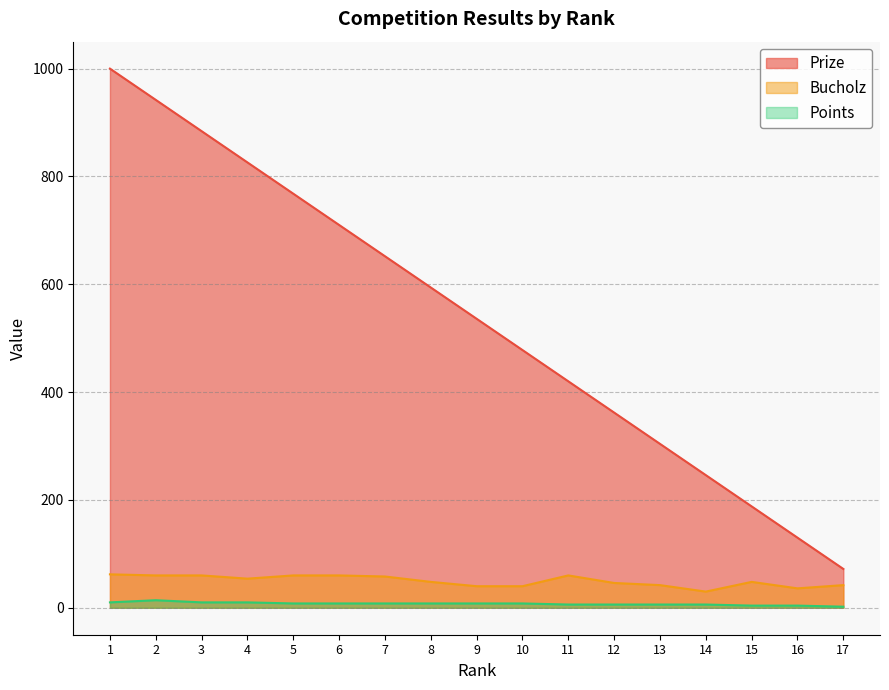

True or false: Points has more than 0 interior local peaks.

True